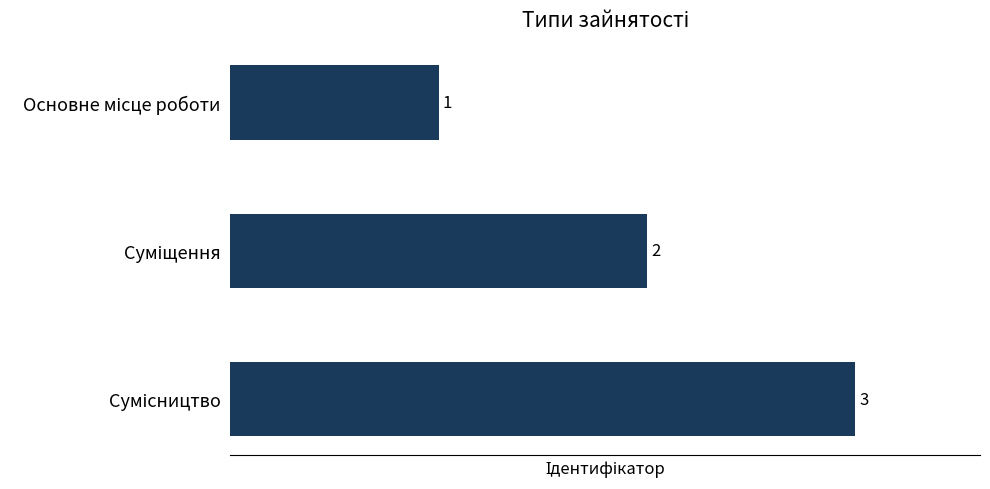

How many values are between 1 and 3?

3